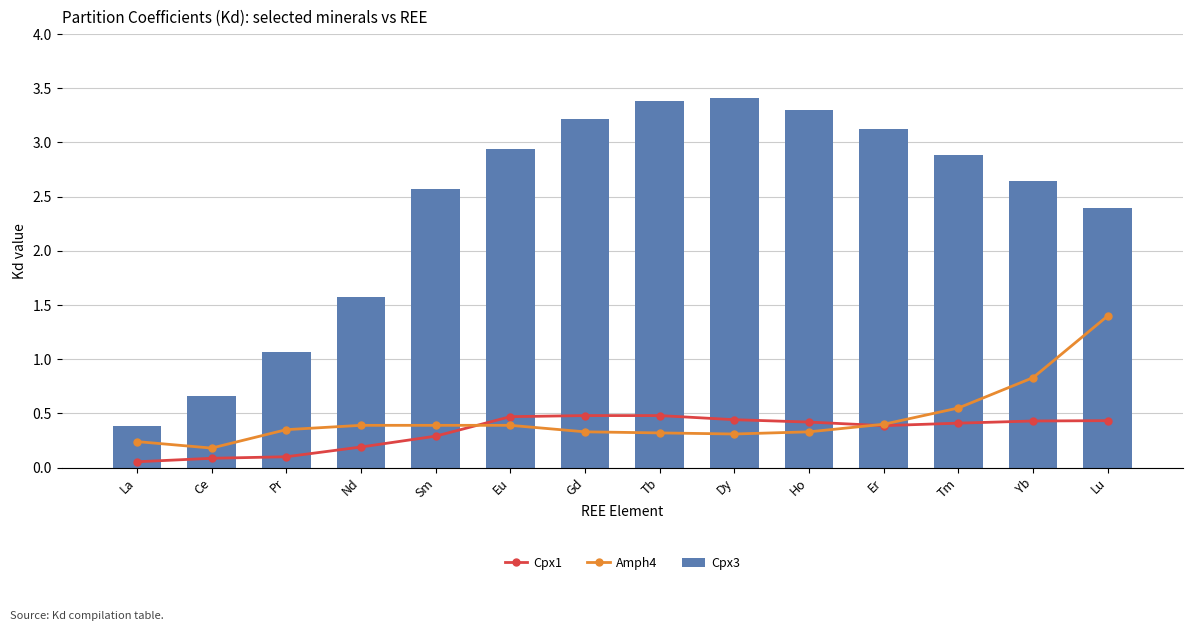

The Cpx3 series shows 4.2 at Eu. True or false?

False